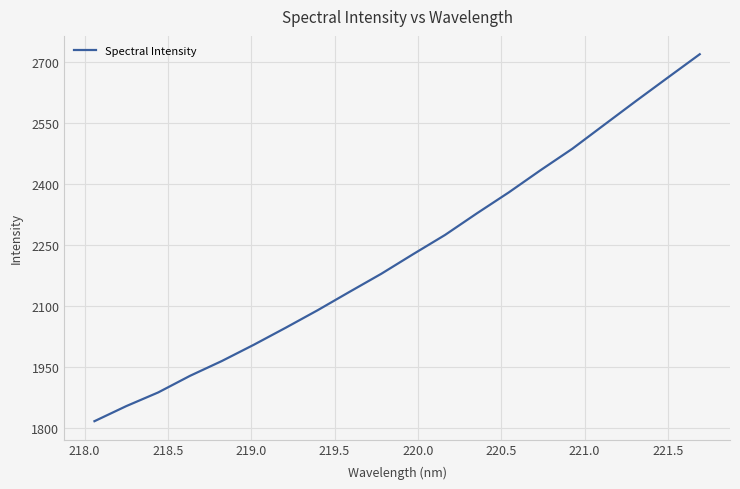

What is the minimum value shown in the chart?

1817.4